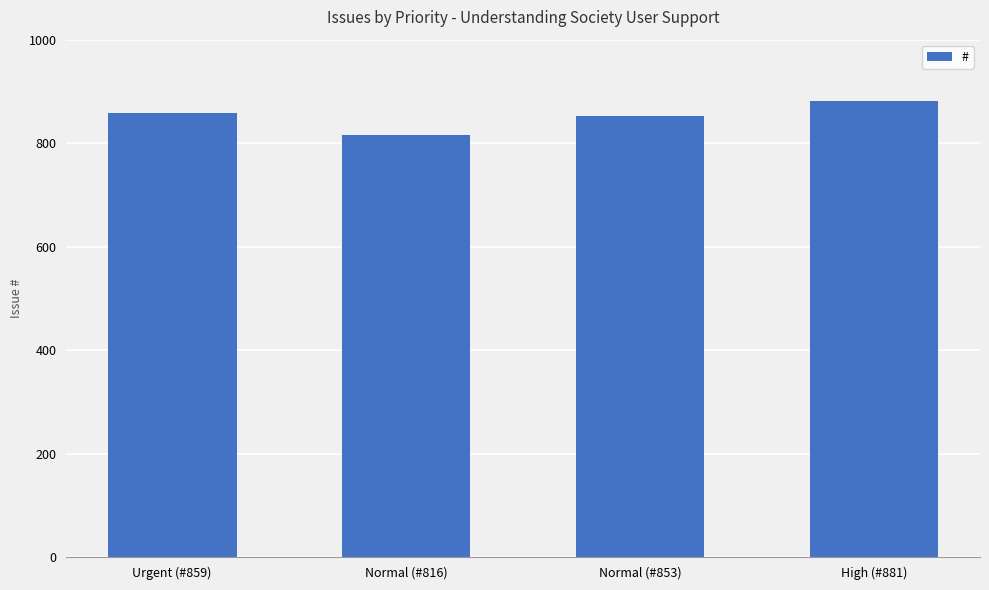

Does the chart contain stacked bars?

No